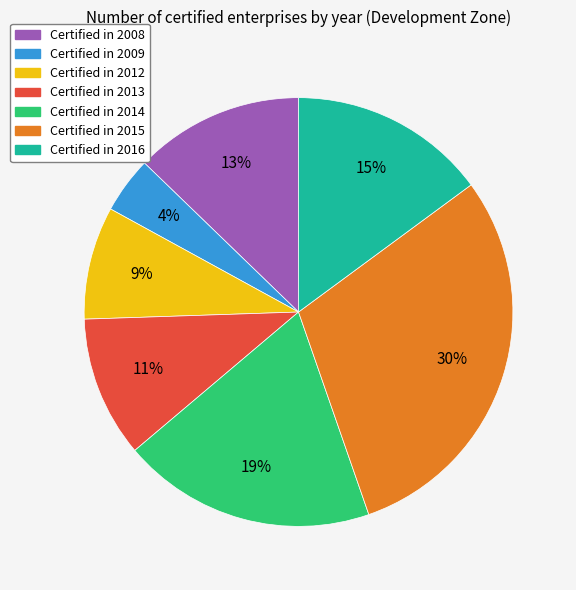

To the nearest percent, what is the average slice percentage?

14%